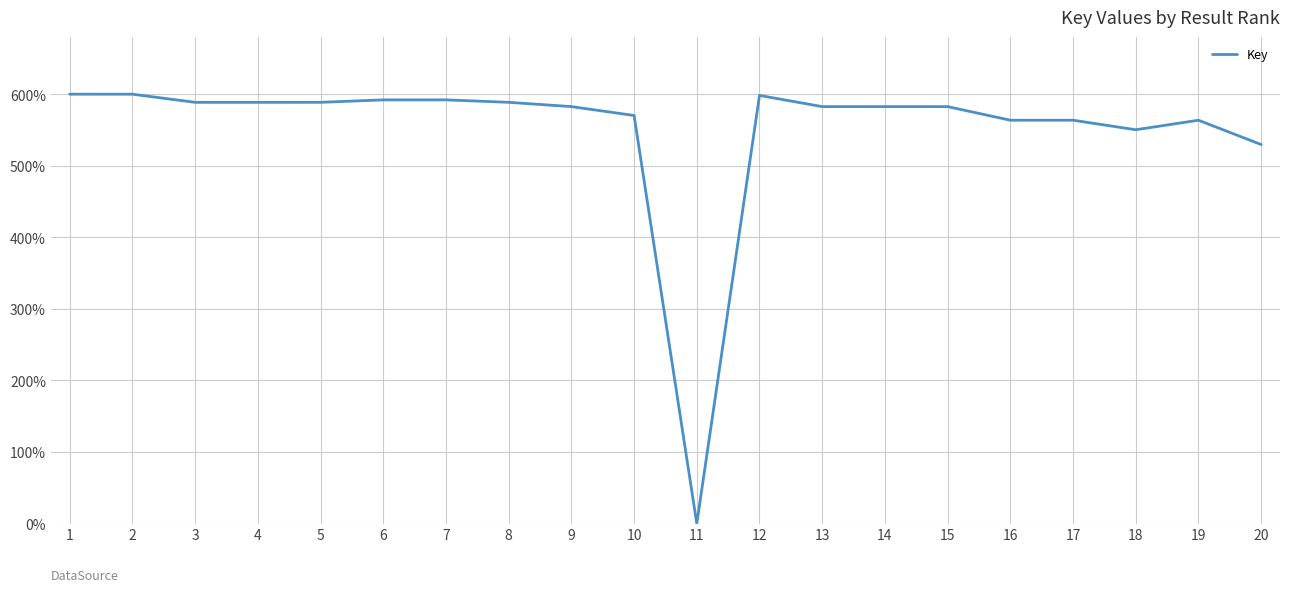

The chart shows a value of 570.2 at 10. True or false?

True